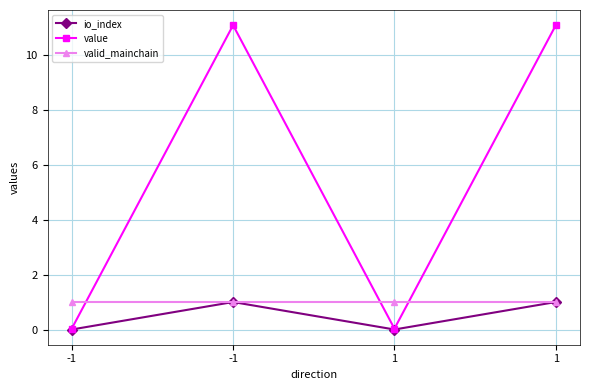

Reading right to left, list all the values displayed in this chart.

io_index: 1.0	0.0	1.0	0.0
value: 11.1	0.0	11.1	0.0
valid_mainchain: 1.0	1.0	1.0	1.0